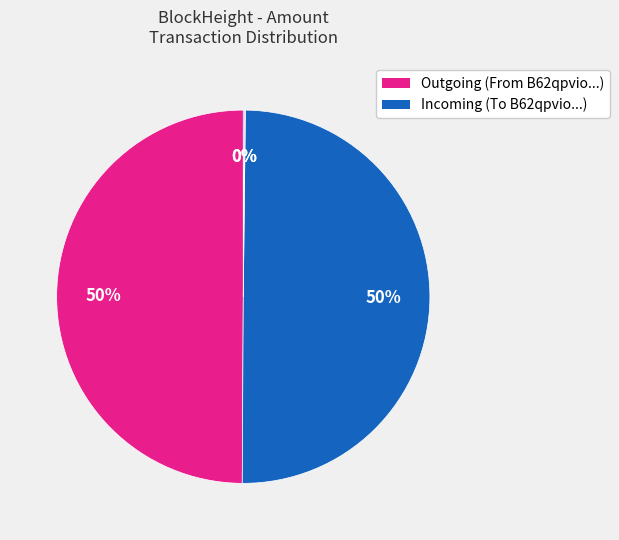

To the nearest percent, what is the difference between the largest and smallest slice percentages?

50%